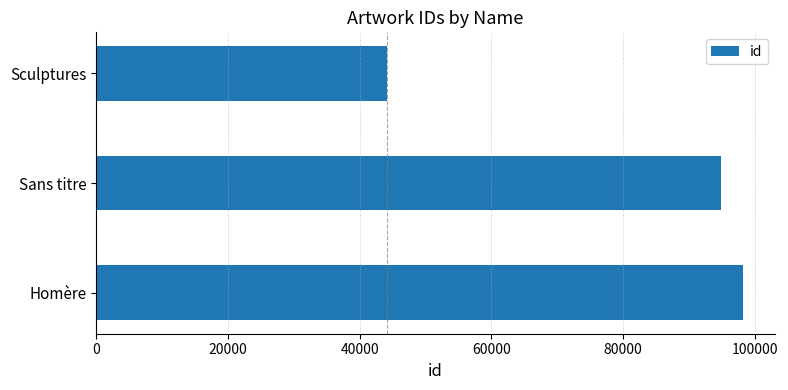

The value at Sculptures is 20733. True or false?

False